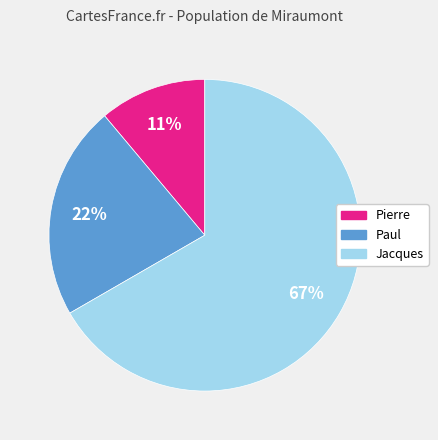

Which slice is the largest?

Jacques